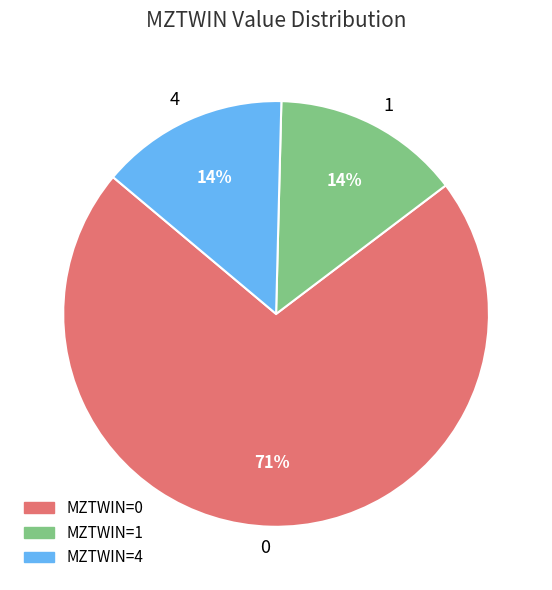

Which category has the biggest portion of the pie?

MZTWIN=0